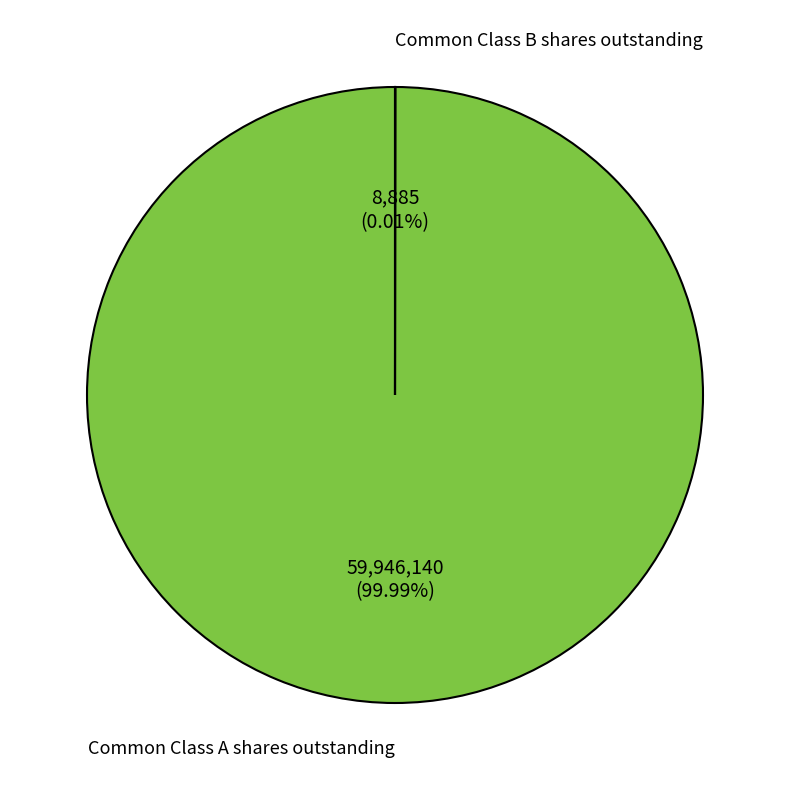

Which slice is the largest?

Common Class A shares outstanding